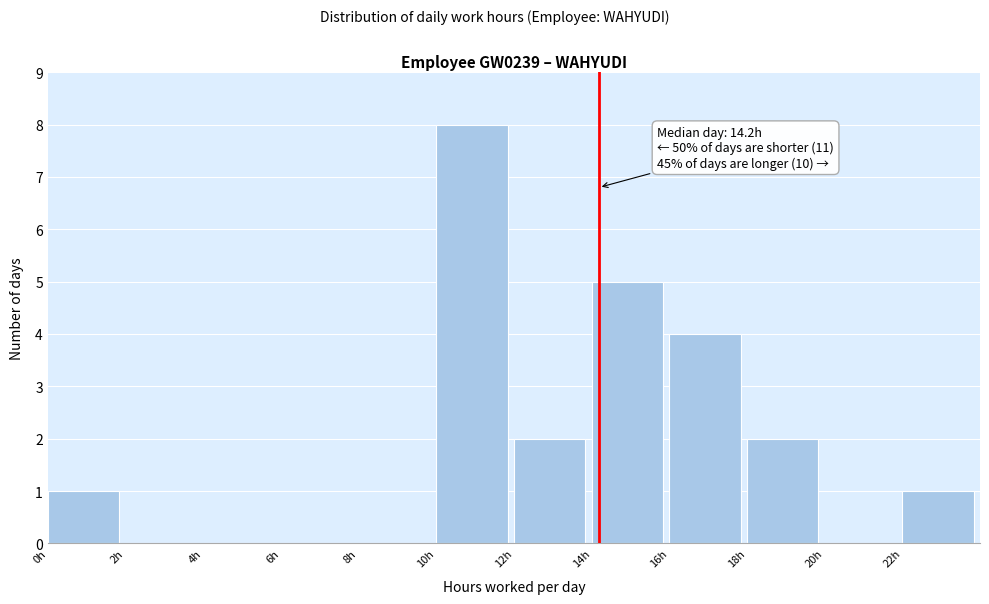

Which range on the x-axis has the tallest bar?

10 to 12